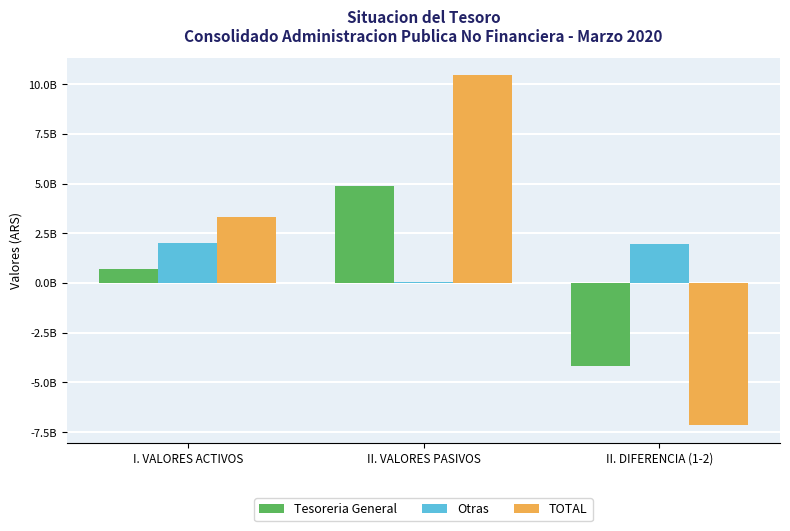

What is the difference between the Otras values at II. VALORES PASIVOS and II. DIFERENCIA (1-2)?

1940069350.9